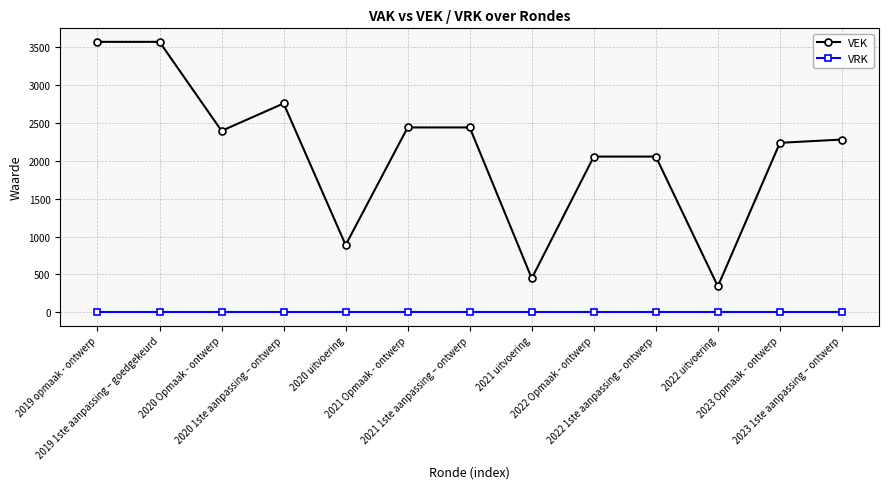

Is this an area chart (filled region under the line)?

No